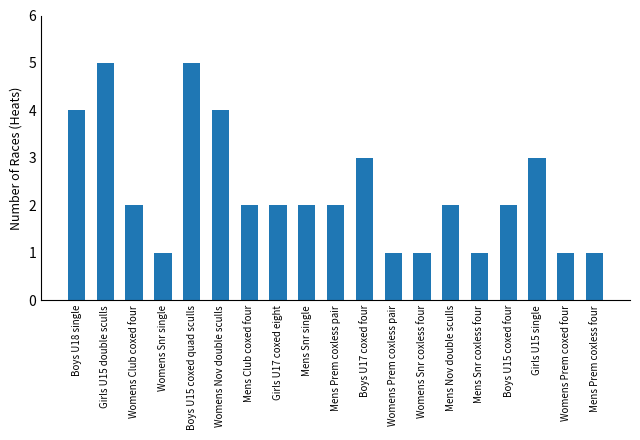

Are the bars horizontal?

No